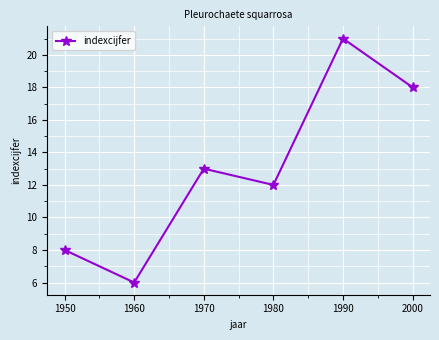

What is the approximate value at 2000?

18